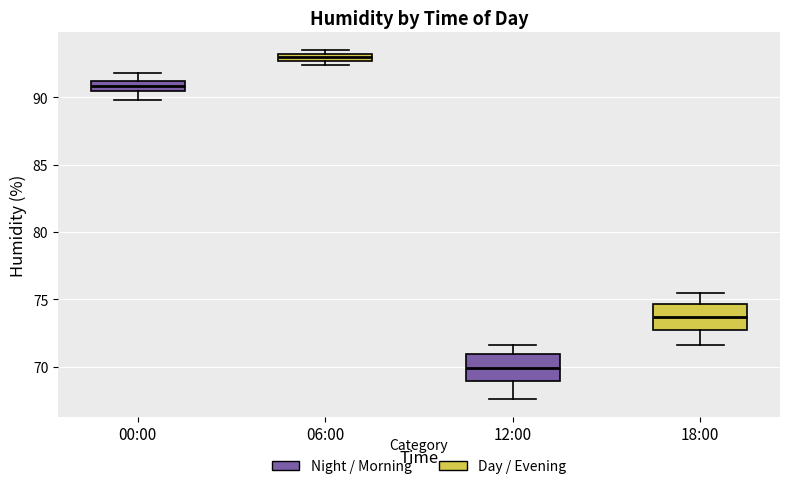

Where is the lower edge of the box for 06:00 on the y-axis? The values are not printed on the chart, so give them approximately, as read against the axis.

92.5